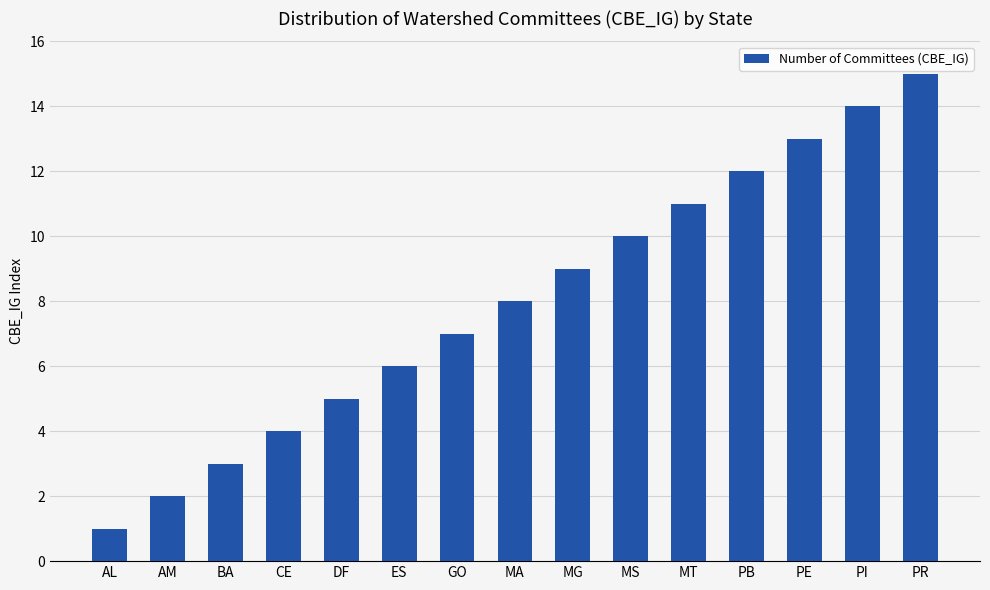

The value at GO is 7. True or false?

True